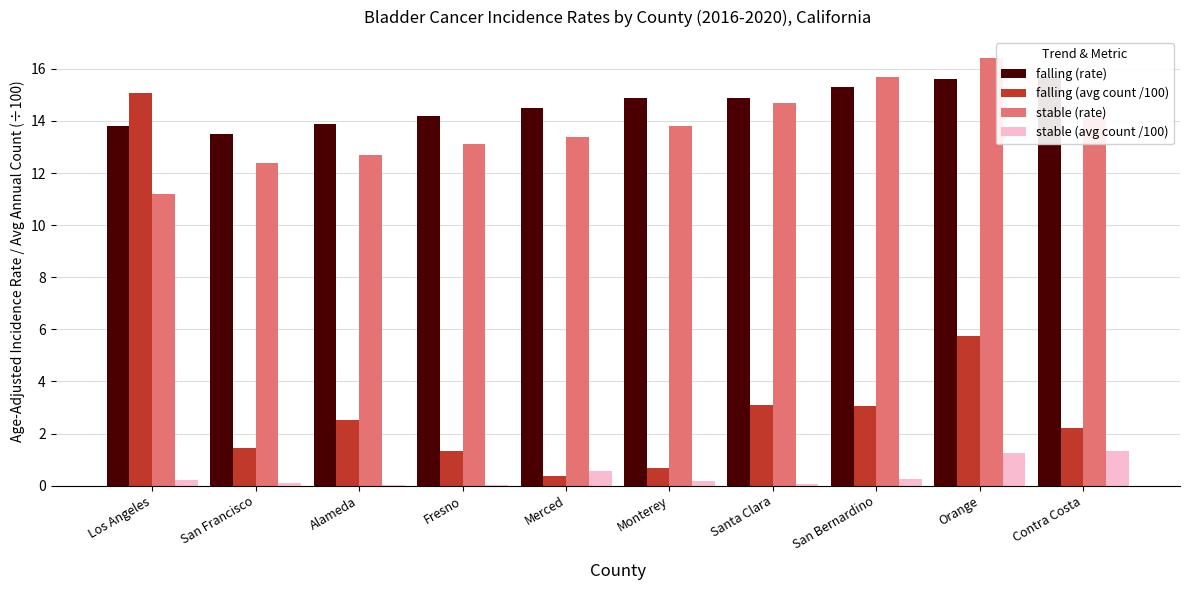

Are the bars grouped side by side (vs. stacked)?

Yes